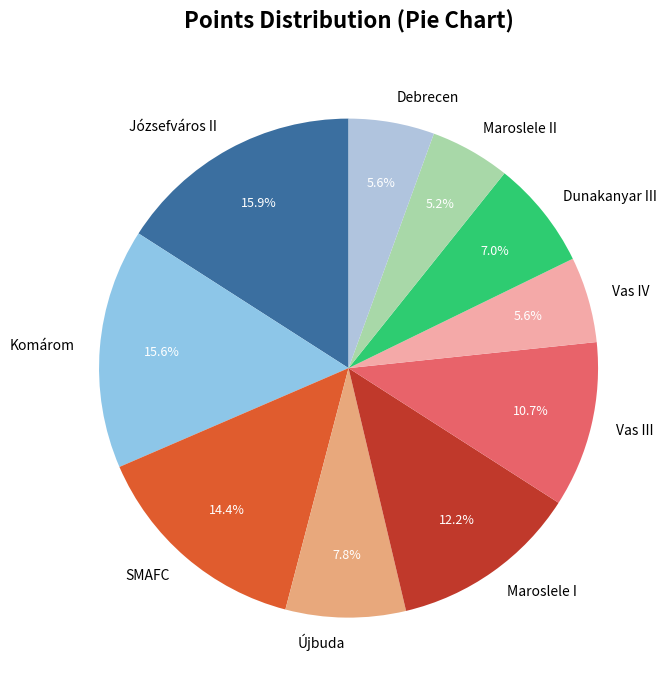

Is it true that Maroslele I is 12% of the pie?

True